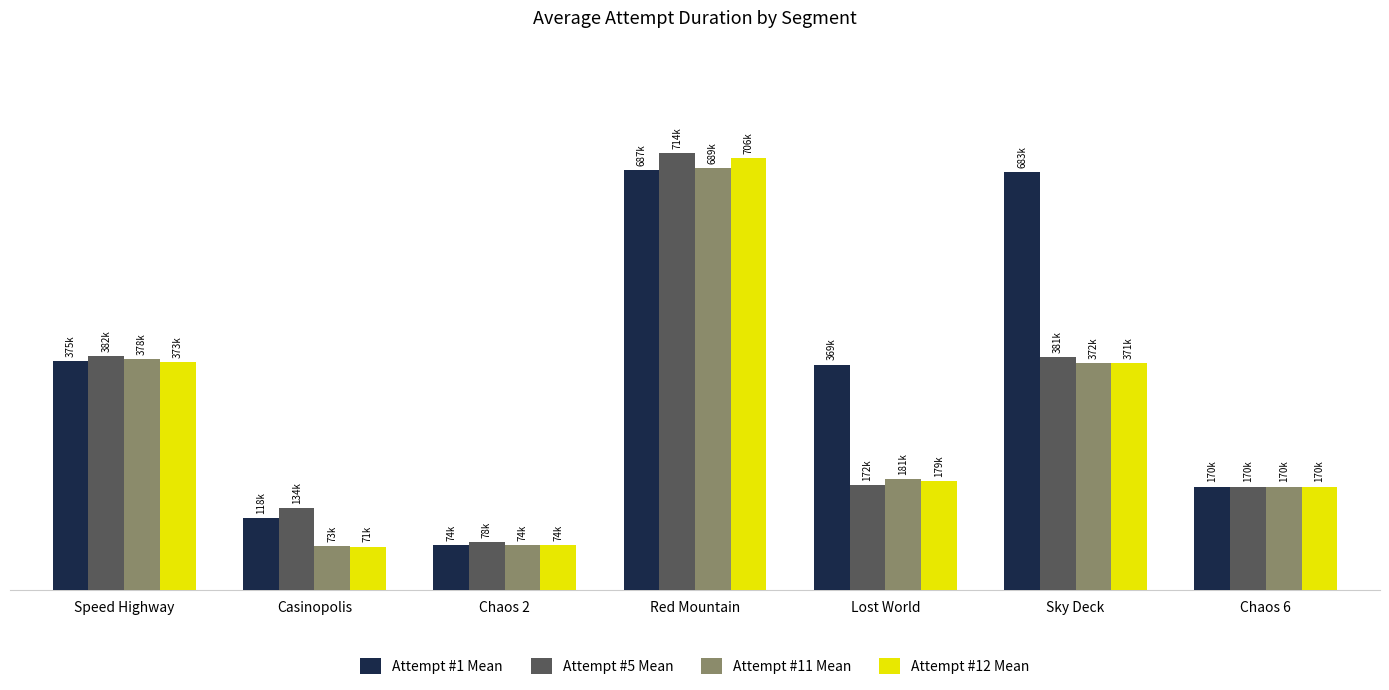

What is the difference between the maximum and minimum values in the Attempt #12 Mean series?

634599